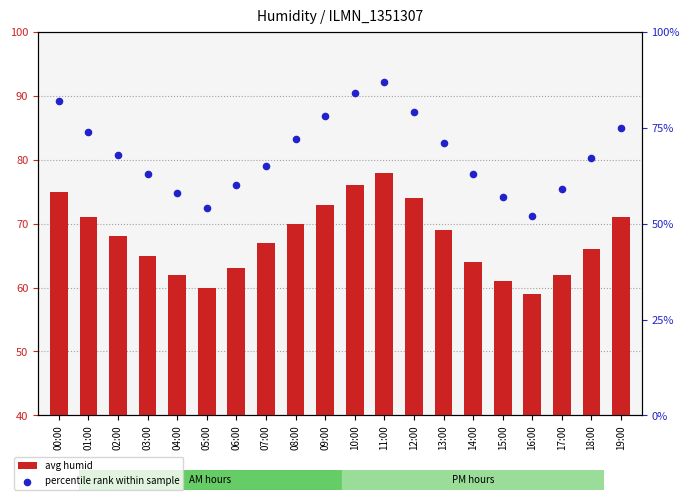

What are all the series names shown in the legend?

avg humid, percentile rank within sample